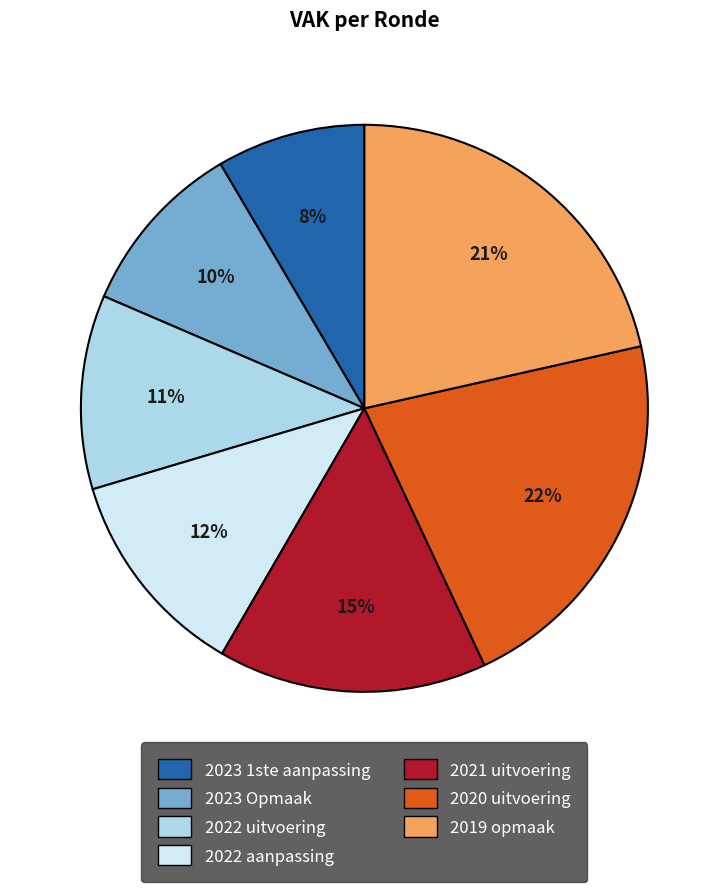

Is it true that 2023 Opmaak is 10% of the pie?

True